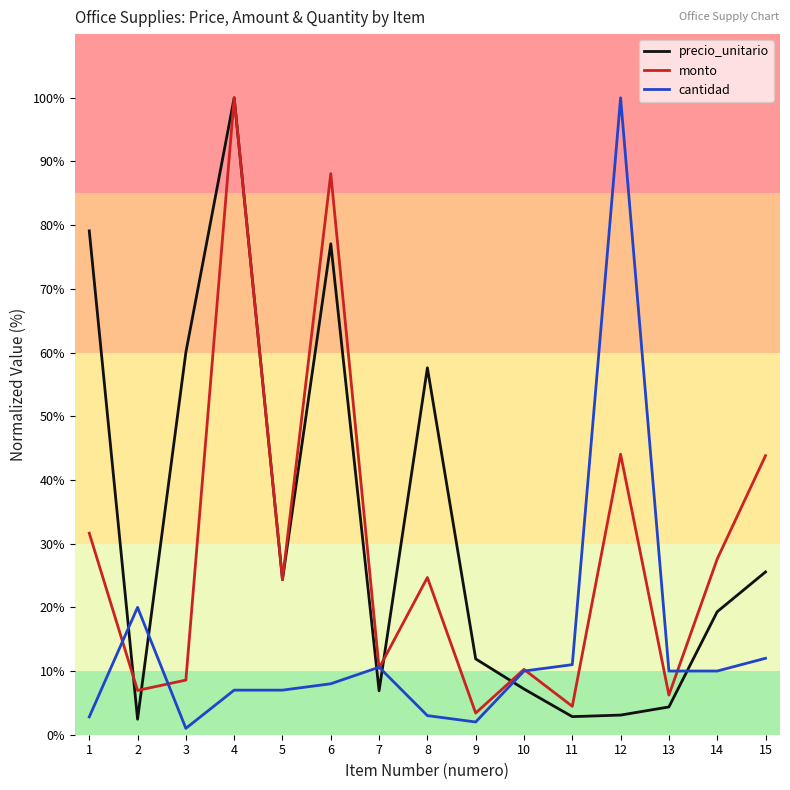

Rank the series at 12 from highest to lowest value.

cantidad, monto, precio_unitario